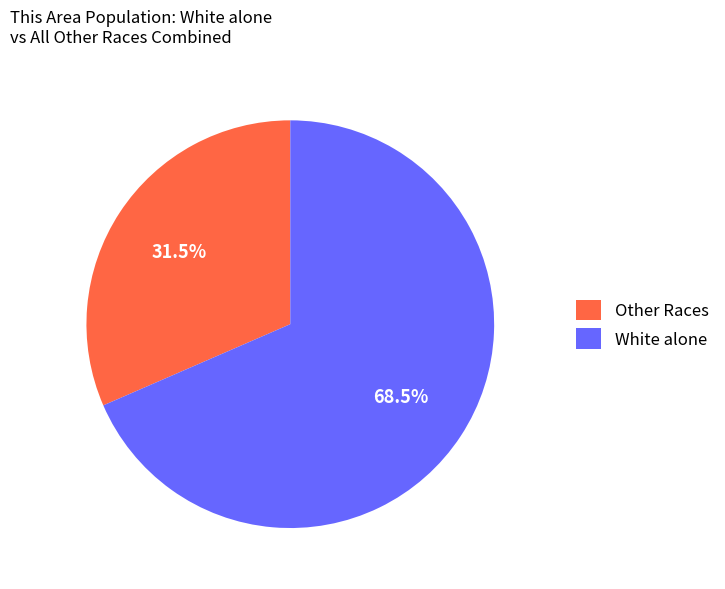

How many segments does this pie chart have?

2